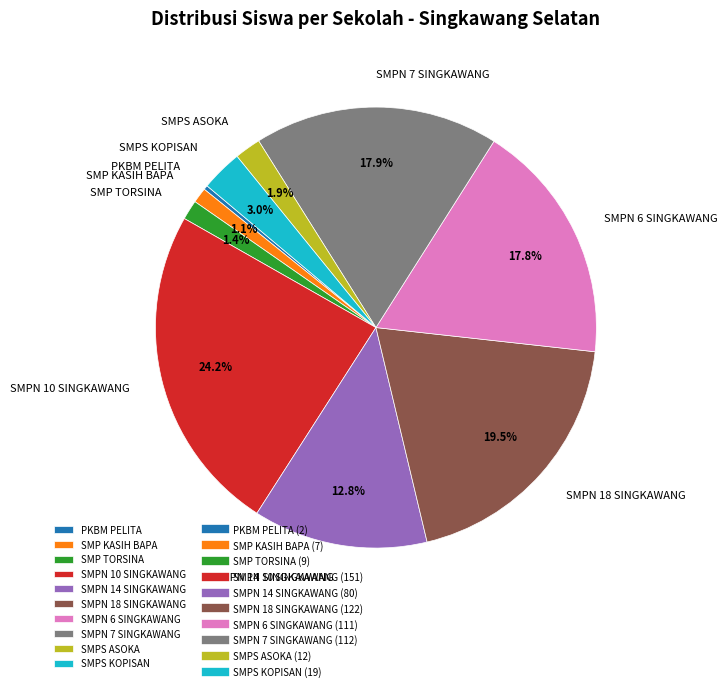

To the nearest percent, what is the difference between the largest and smallest slice percentages?

24%